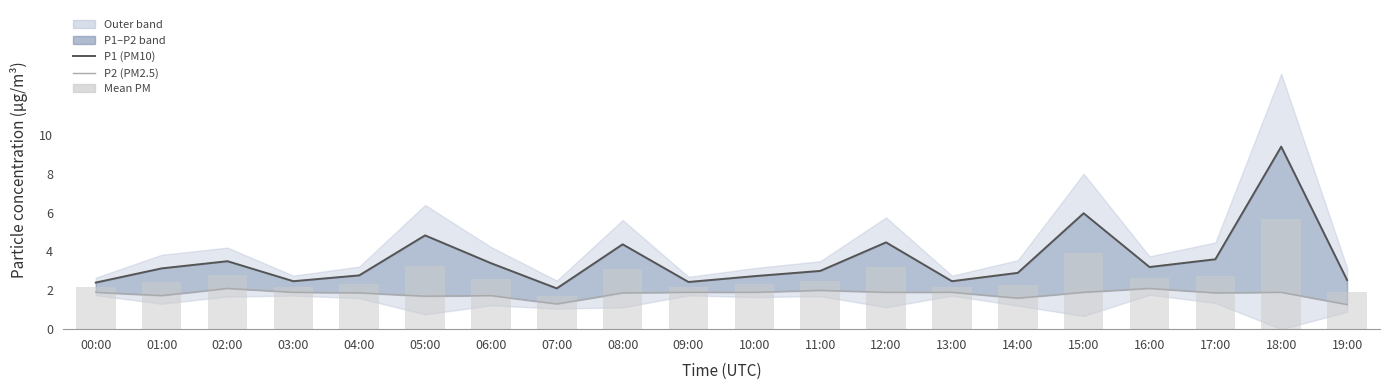

At 19:00, list the series in order from largest to smallest.

P1 (PM10), Mean PM, P2 (PM2.5)